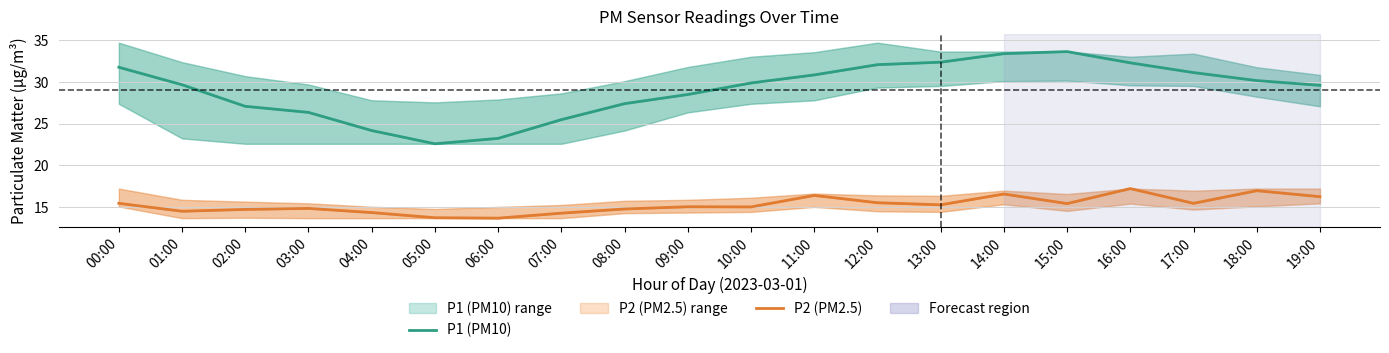

Rank the categories by P1 (PM10) value from lowest to highest.

05:00, 06:00, 04:00, 07:00, 03:00, 02:00, 08:00, 09:00, 19:00, 01:00, 10:00, 18:00, 11:00, 17:00, 00:00, 12:00, 16:00, 13:00, 14:00, 15:00